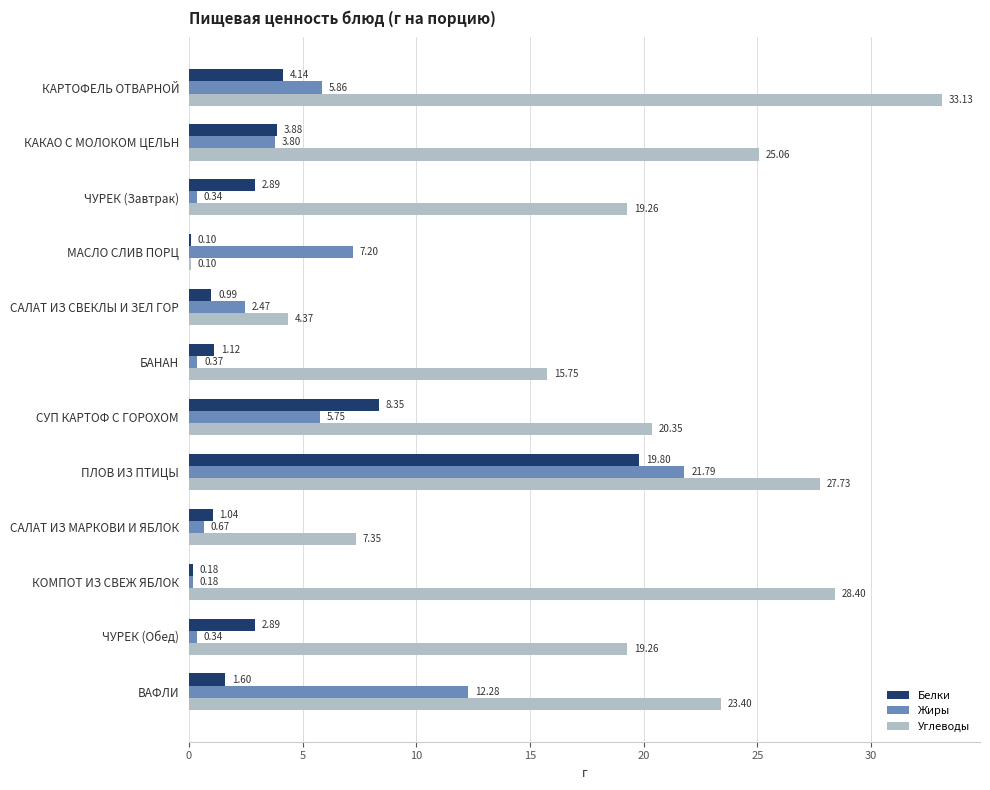

Which series has the largest total across all categories?

Углеводы